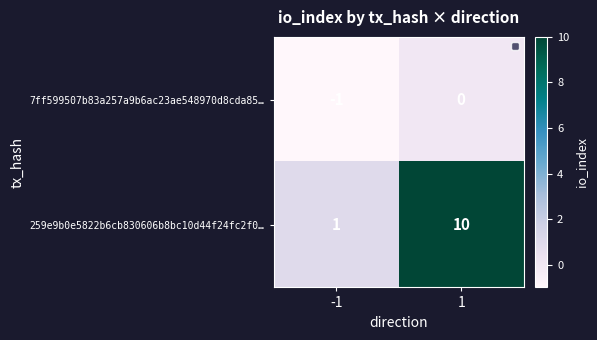

At which category does the chart reach its peak across all series?

1